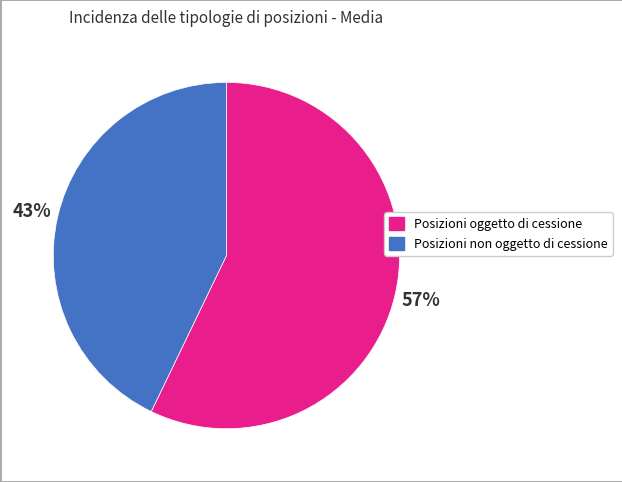

To the nearest percent, what is the difference between the largest and smallest slice percentages?

14%